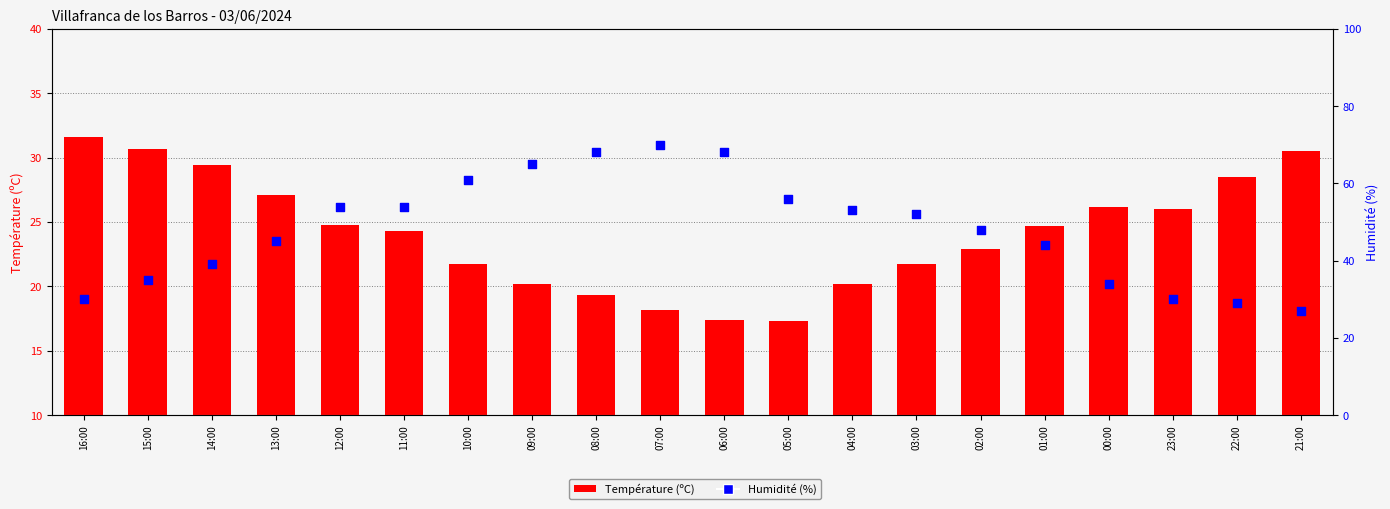

Which series has the widest spread of Y values?

Humidité (%)